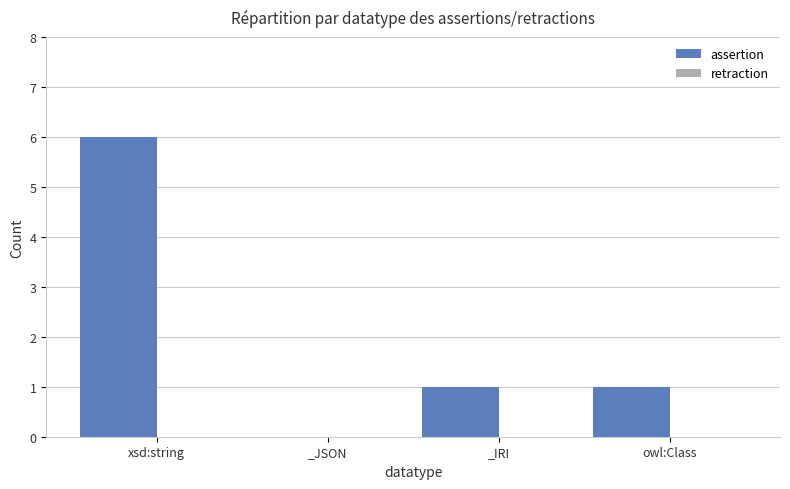

Which has a higher value, _JSON or xsd:string?

xsd:string